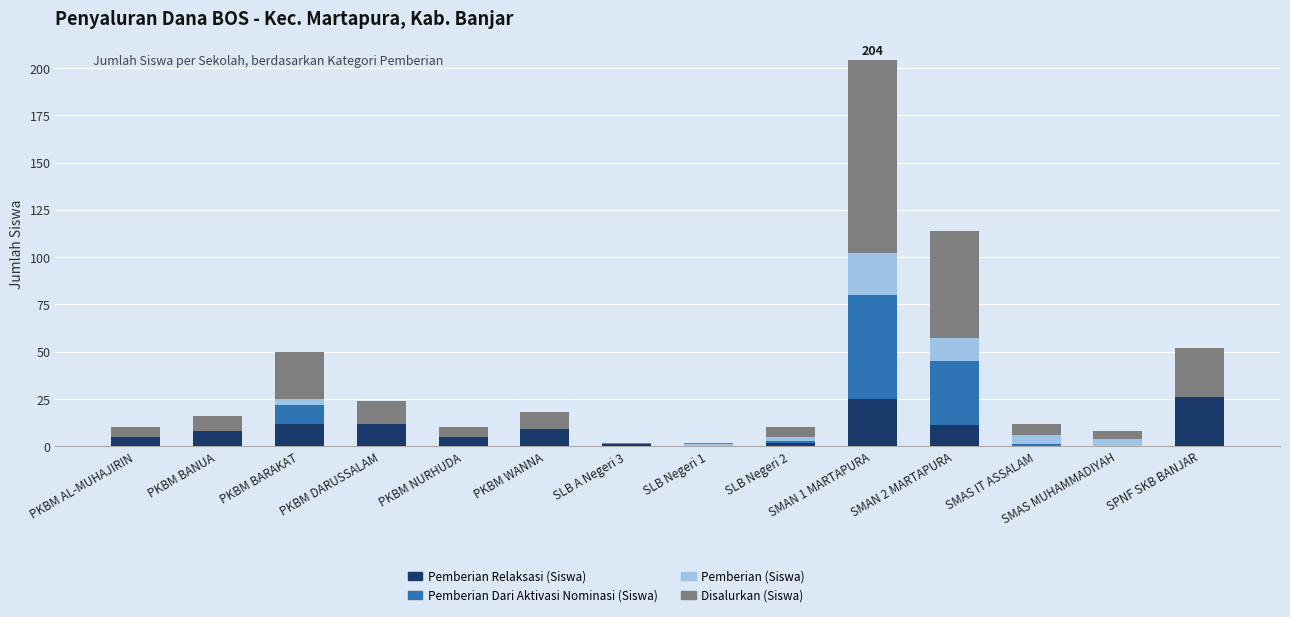

What is the total value across all series at SMAS IT ASSALAM?

12